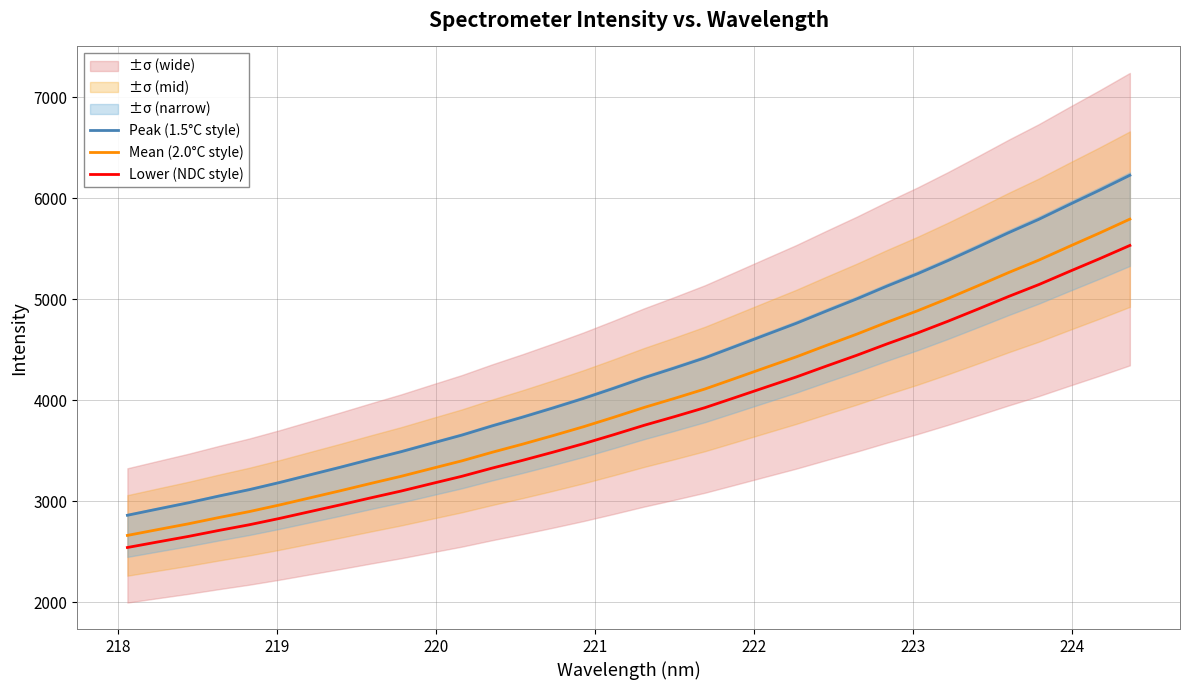

True or false: Mean (2.0°C style) and Lower (NDC style) cross at least once.

False